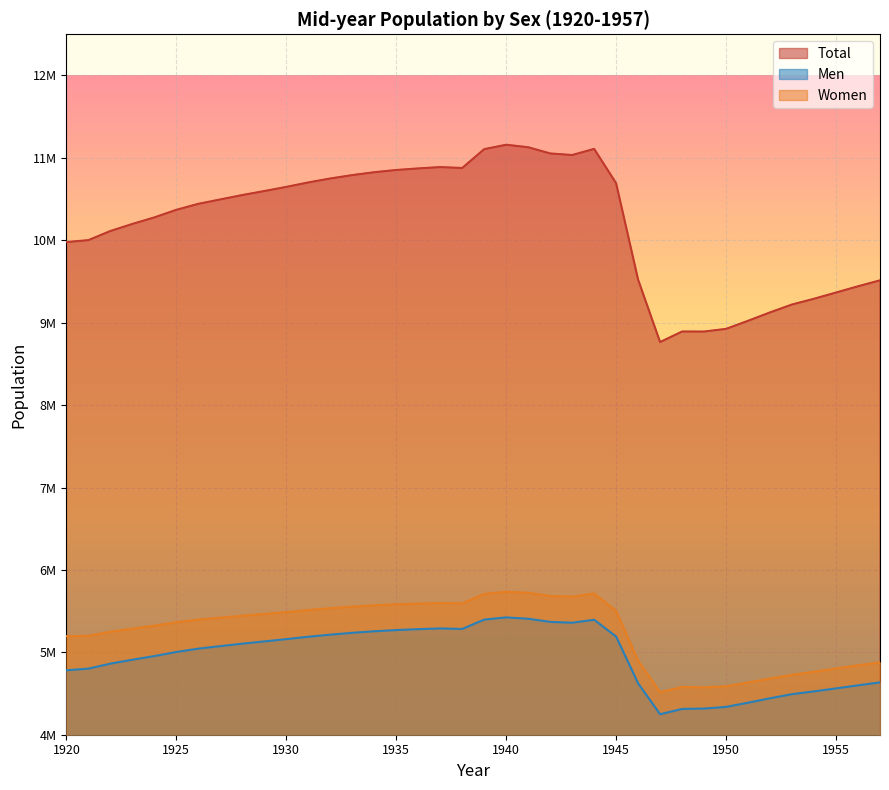

True or false: Women and Total intersect in this chart.

False